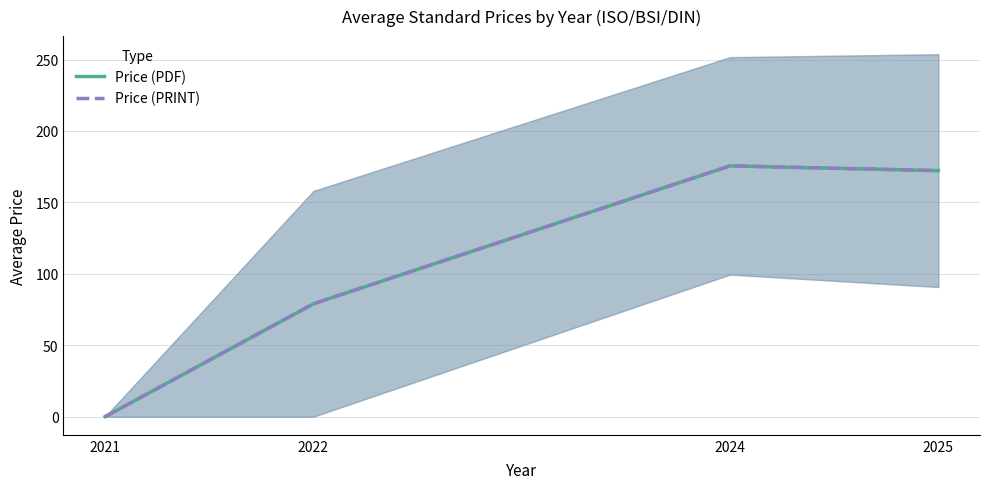

Rank the series at 2022 from lowest to highest value.

Price (PDF), Price (PRINT)